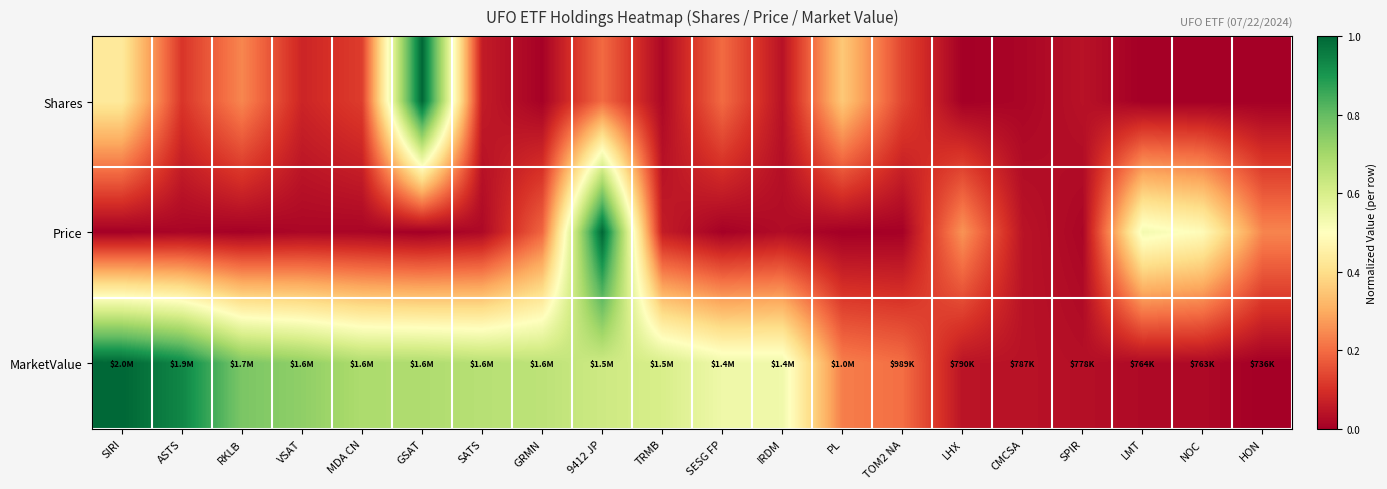

Rank the series by their maximum value, from lowest to highest.

Shares, Price, MarketValue